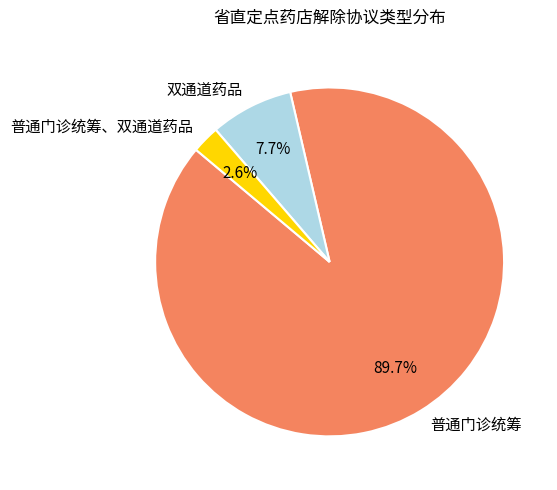

How many slices are in this pie chart?

3